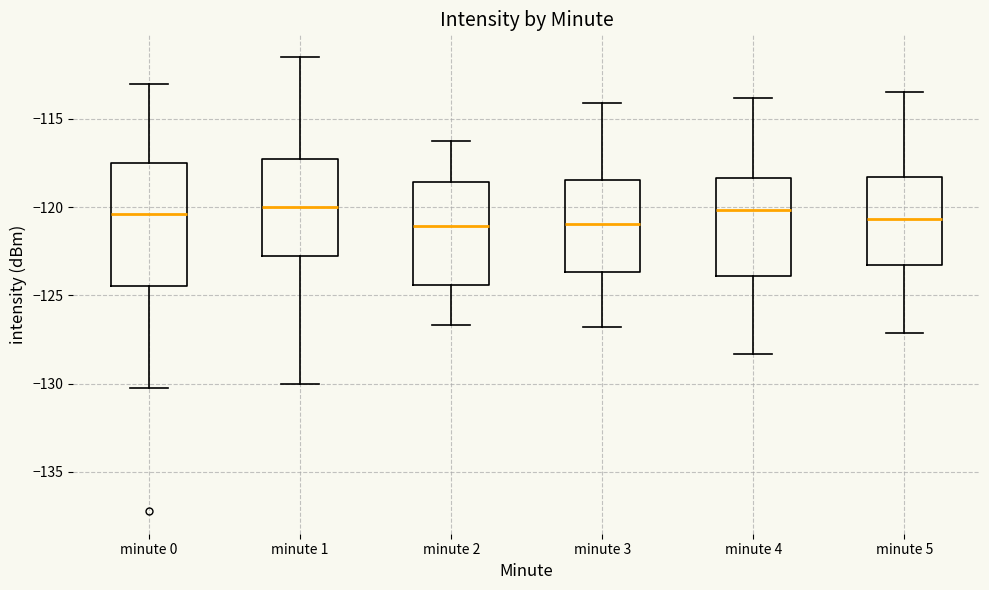

Reading left to right, transcribe this box plot: for each box, give where its median line is, the range the box spans, and where its two whiskers end, as read against the y-axis. The values are not printed on the chart, so give them approximately, as read against the axis.

minute 0: median -120.5, box -124.5 to -117.5, whiskers -130.0 to -113.0
minute 1: median -120.0, box -123.0 to -117.5, whiskers -130.0 to -111.5
minute 2: median -121.0, box -124.5 to -118.5, whiskers -126.5 to -116.0
minute 3: median -121.0, box -123.5 to -118.5, whiskers -127.0 to -114.0
minute 4: median -120.0, box -124.0 to -118.5, whiskers -128.5 to -114.0
minute 5: median -120.5, box -123.5 to -118.5, whiskers -127.0 to -113.5